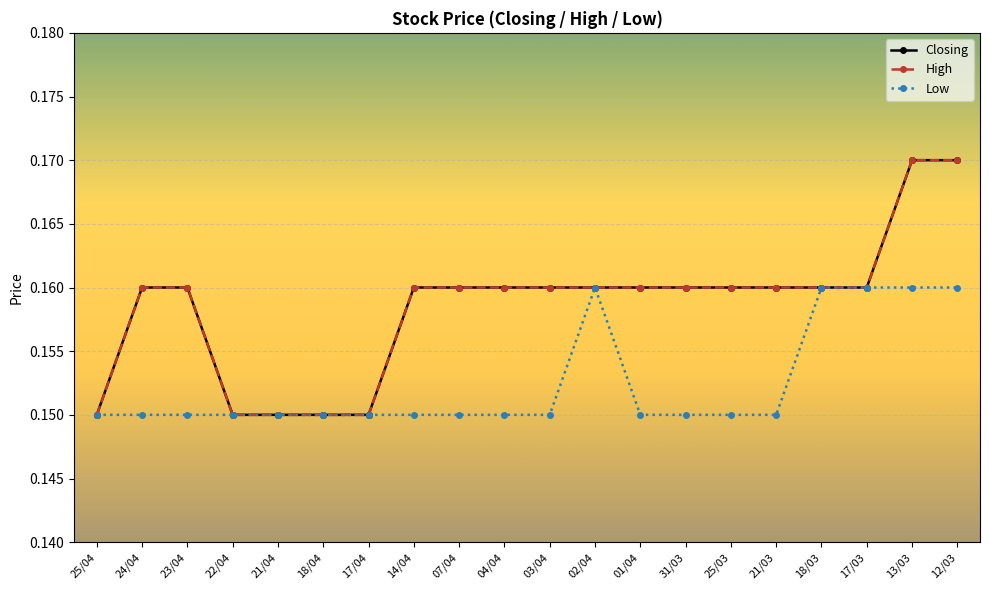

True or false: Closing and Low cross at least once.

False